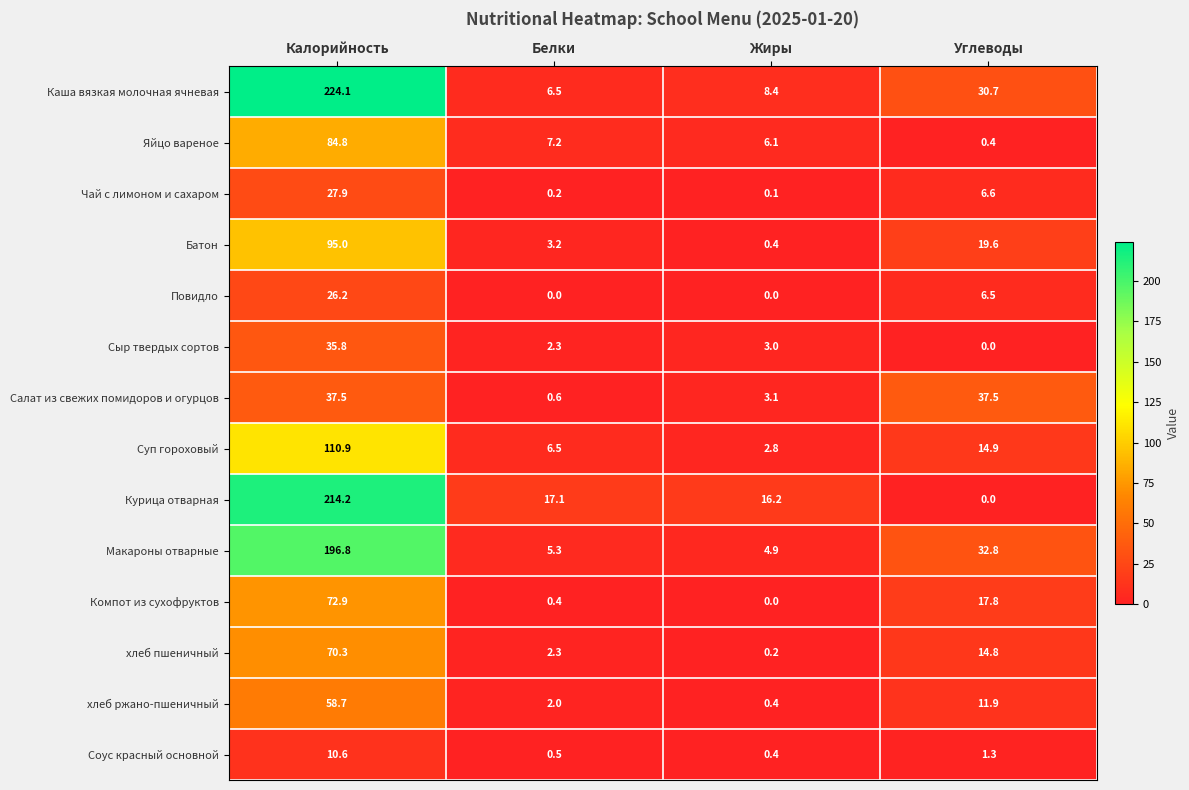

Where does the Чай с лимоном и сахаром series first go above 6?

Калорийность